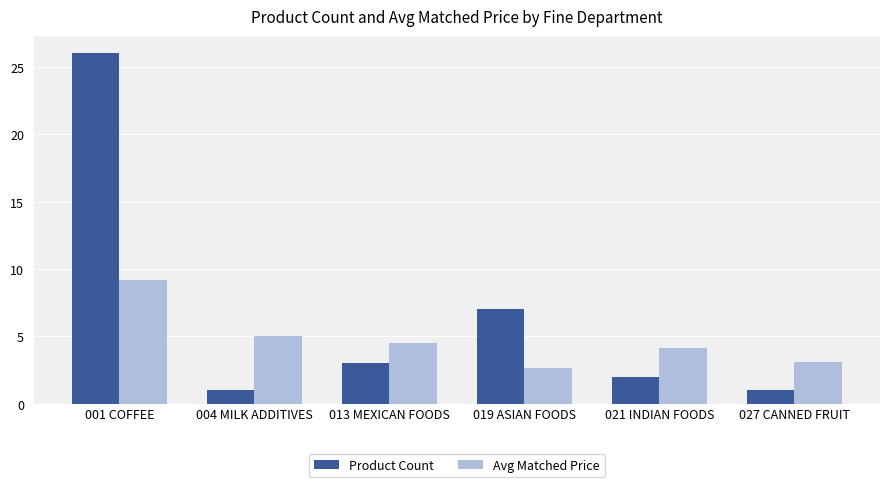

What is the difference between the maximum and minimum values in the Product Count series?

25.0